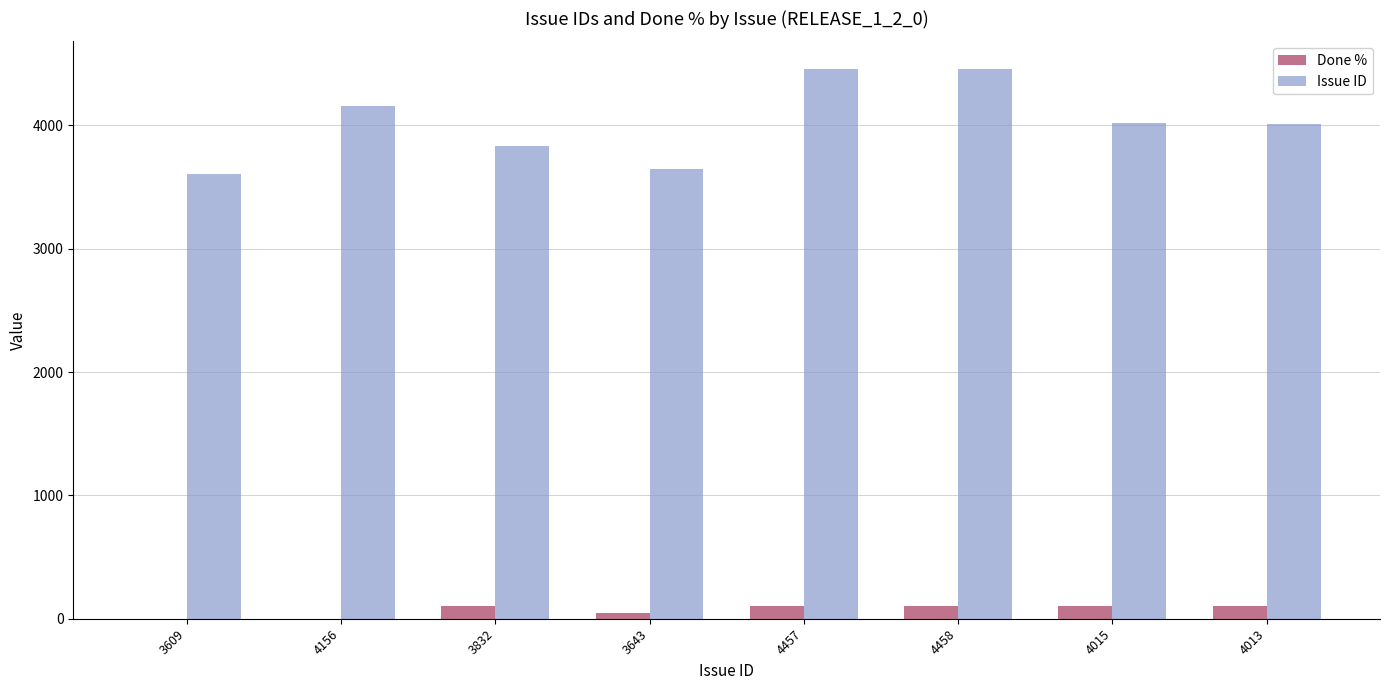

What is the highest value of the Done % series?

100